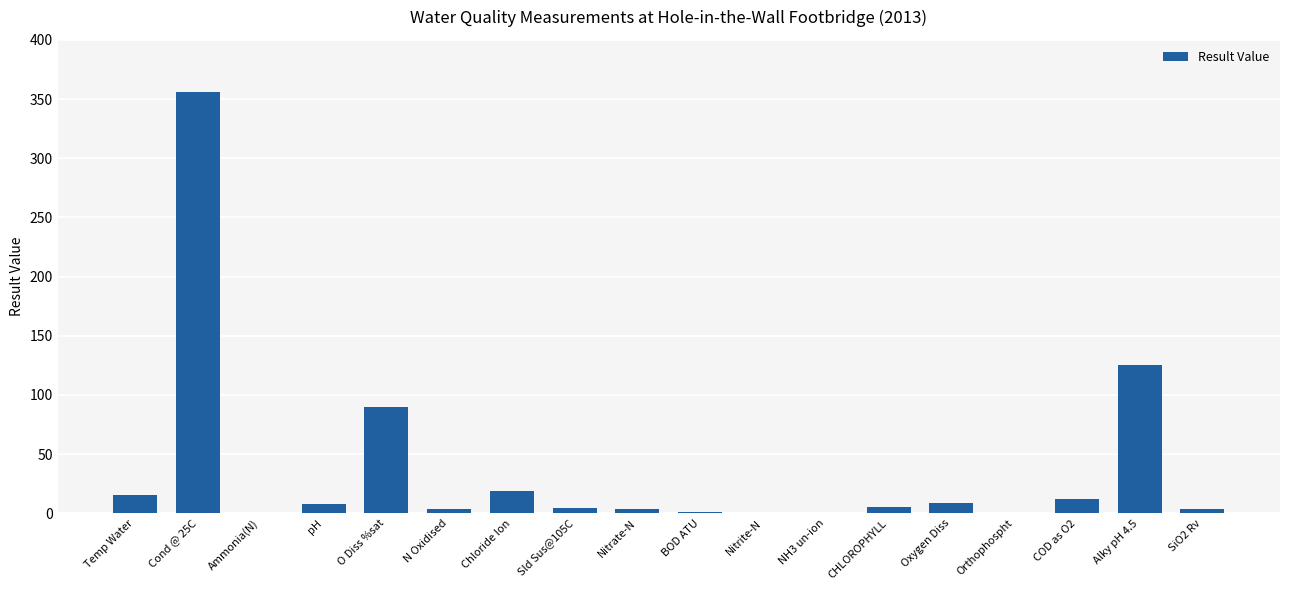

What is the average value?

36.4